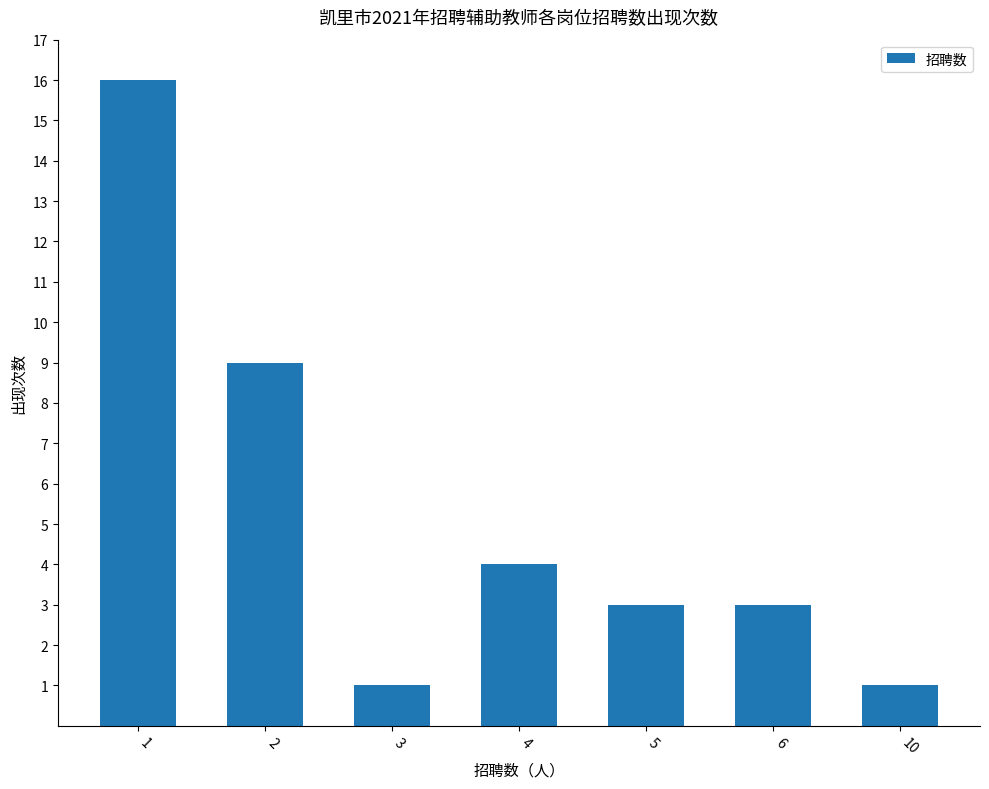

Reading left to right, extract all data points from this chart.

1=16	2=9	3=1	4=4	5=3	6=3	10=1